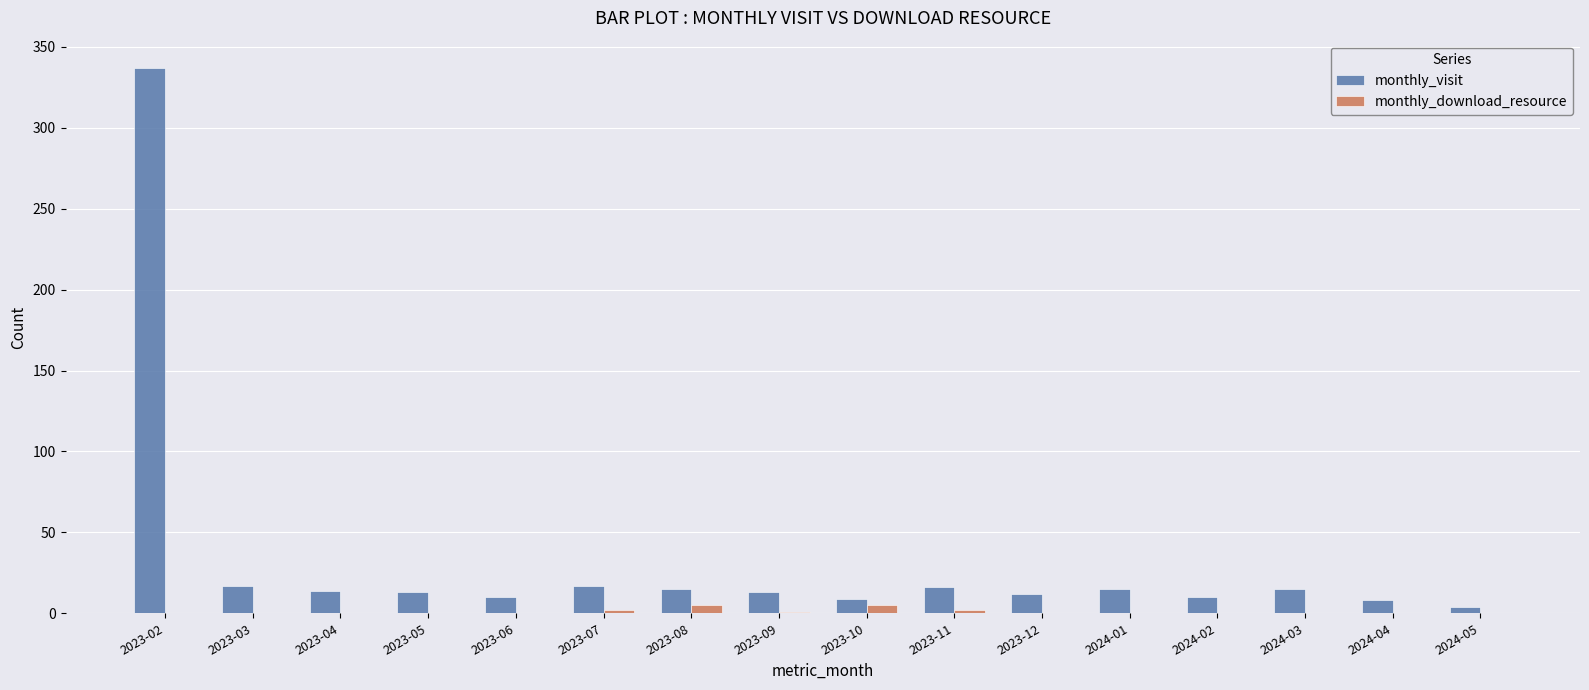

Between 2023-08 and 2024-05, which series saw the biggest shift?

monthly_visit